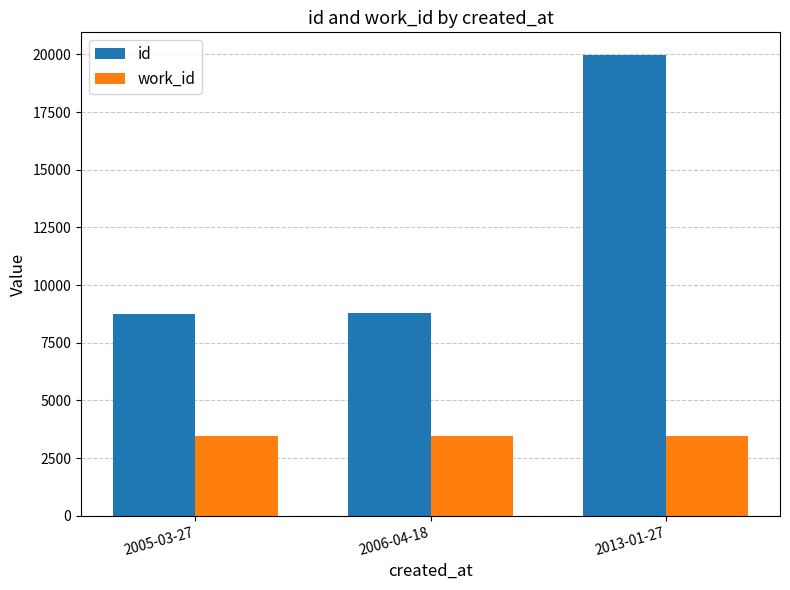

What is the minimum value shown in the chart?

3444